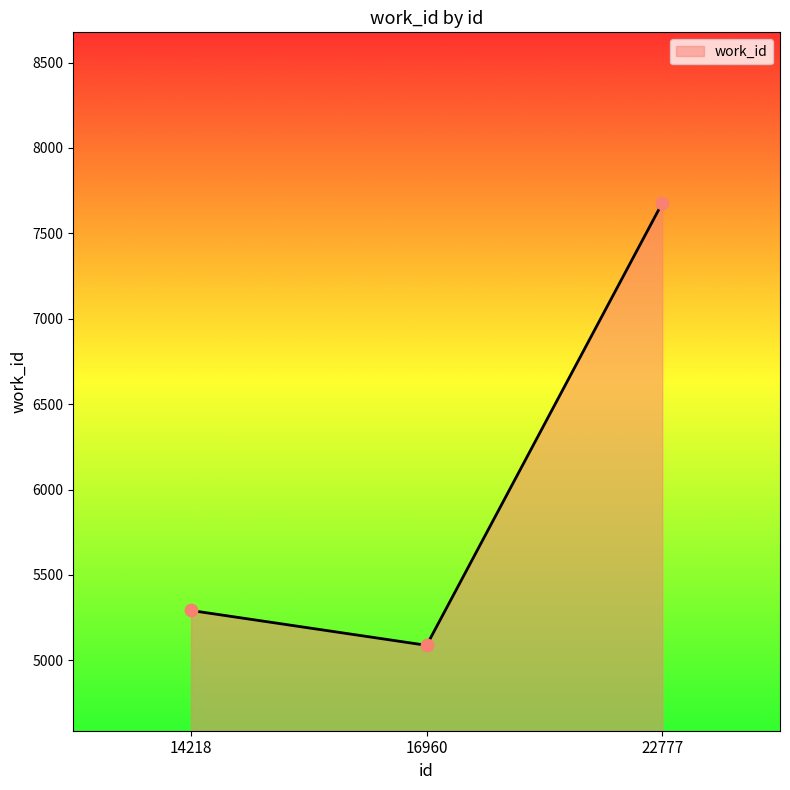

What is the change in value from 14218 to 16960?

-204